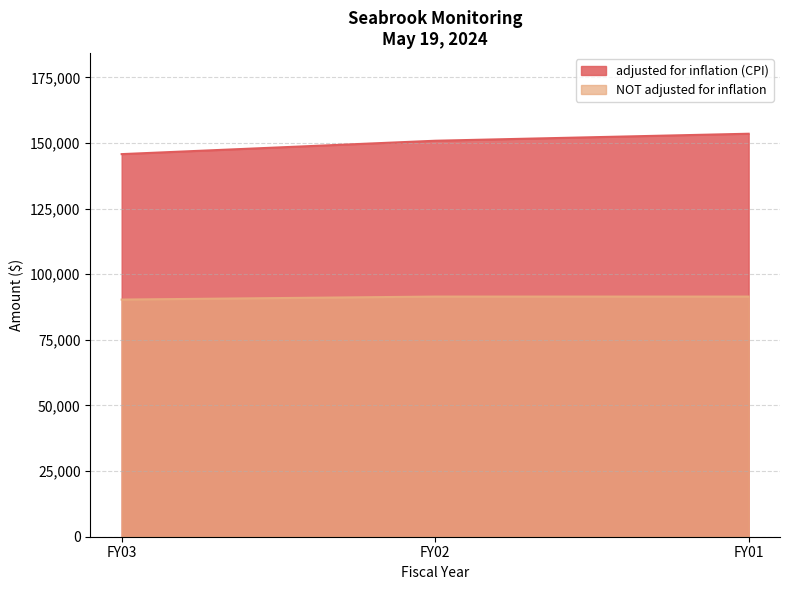

Is it true that NOT adjusted for inflation equals 91500 at FY02?

True